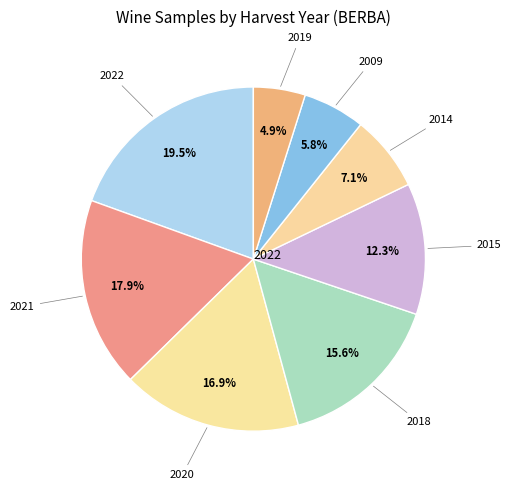

Count the number of slices in the pie.

8